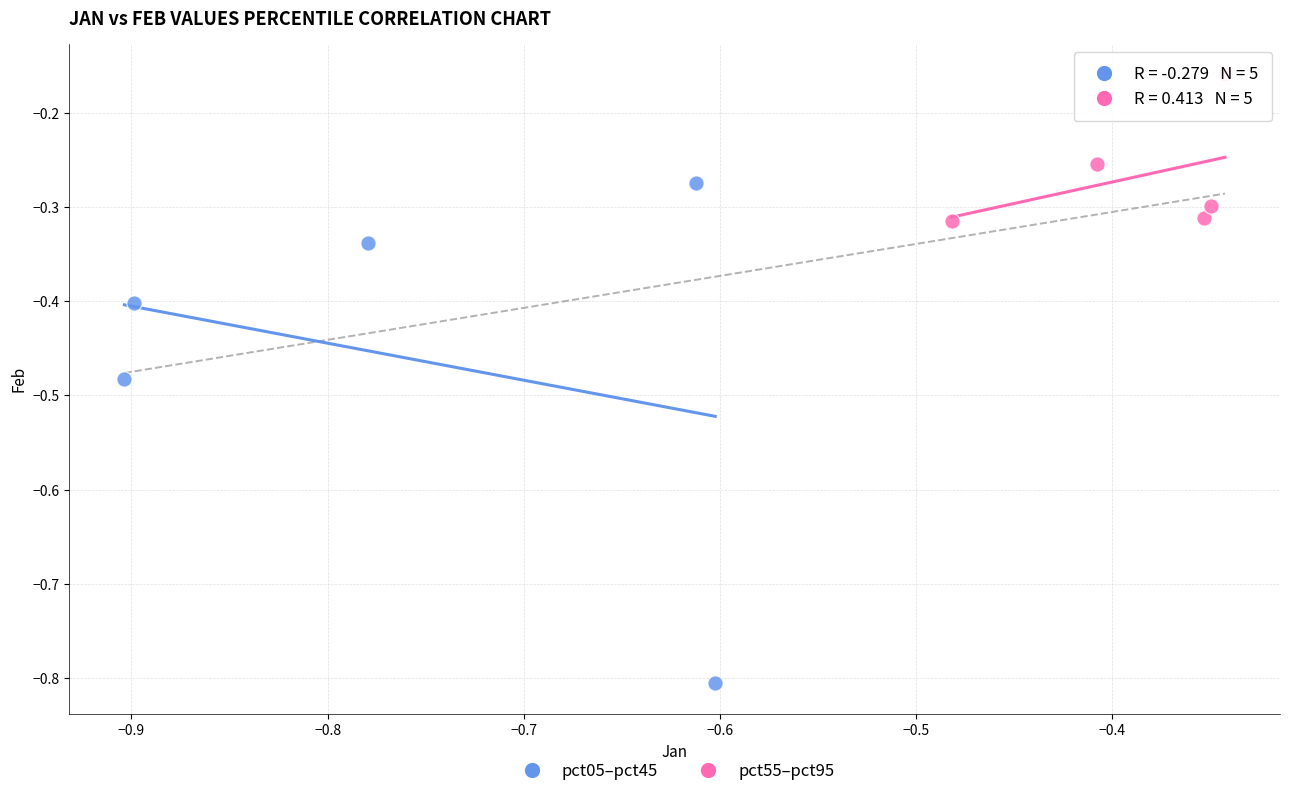

Which series has the widest spread of Y values?

pct05–pct45